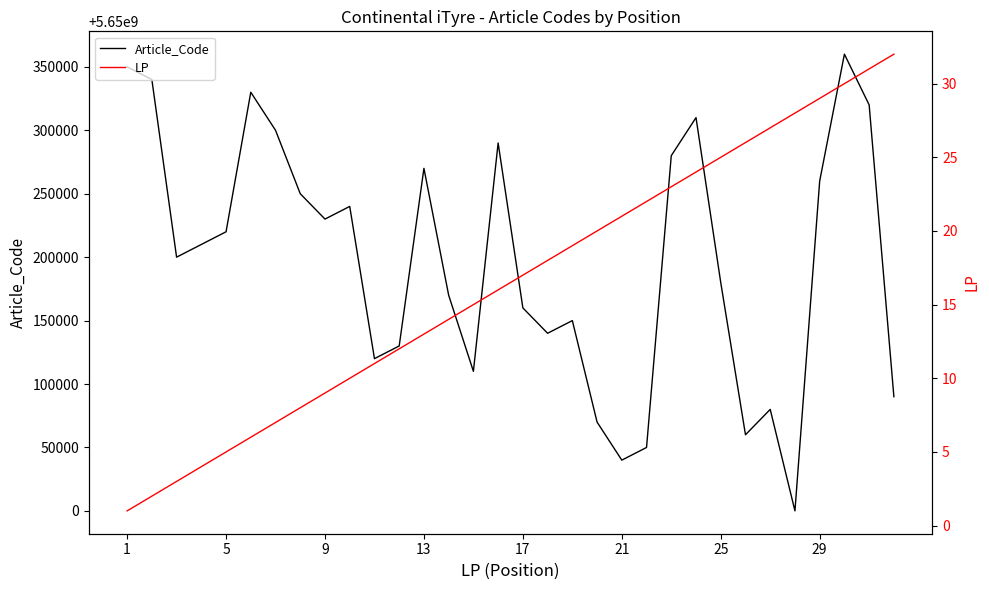

How many categories are shown in the chart?

32